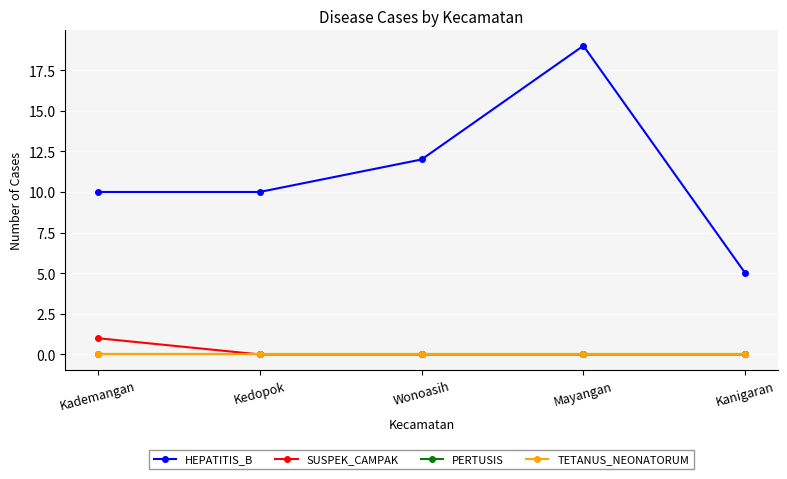

At Kedopok, list the series in order from smallest to largest.

SUSPEK_CAMPAK, PERTUSIS, TETANUS_NEONATORUM, HEPATITIS_B